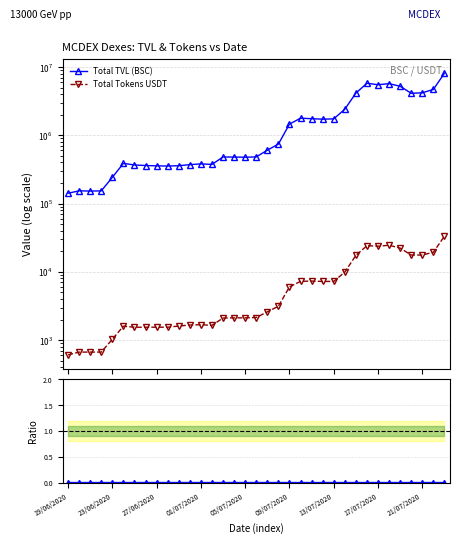

Does the chart display data point markers on the line(s)?

Yes